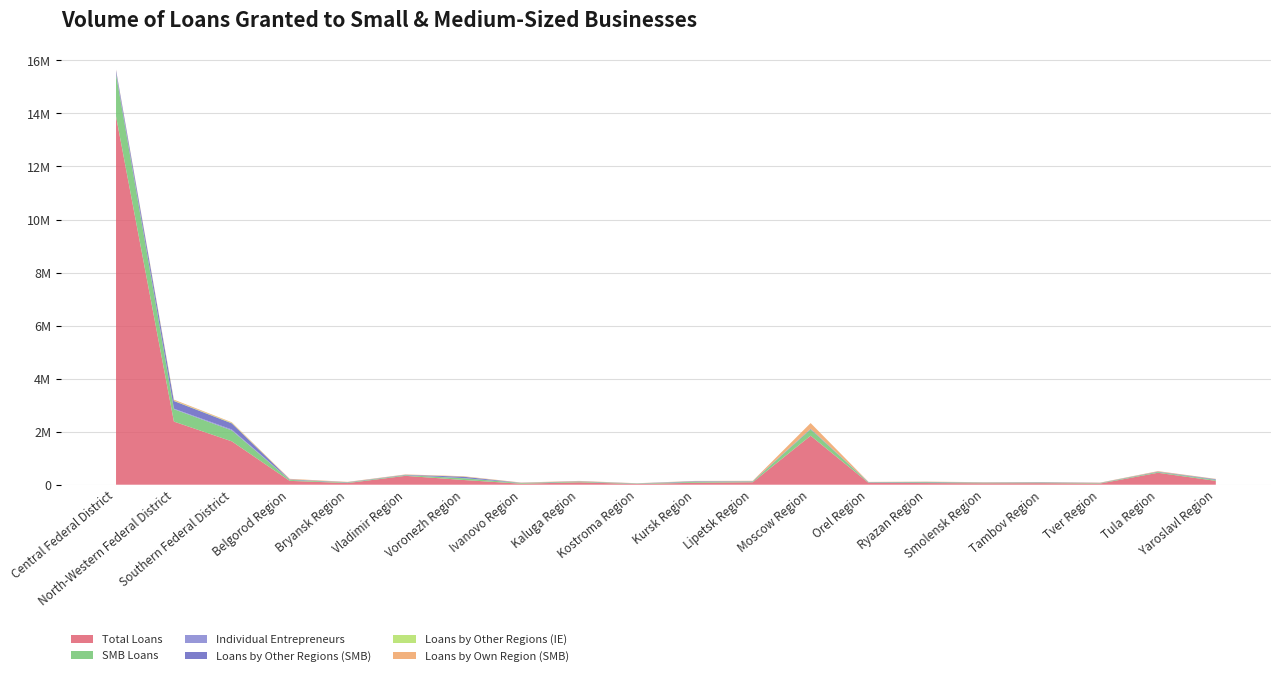

Reading left to right, extract all data points from this chart.

Total Loans: Central Federal District=13891688	North-Western Federal District=2380609	Southern Federal District=1635462	Belgorod Region=145484	Bryansk Region=62804	Vladimir Region=334562	Voronezh Region=178688	Ivanovo Region=38167	Kaluga Region=90757	Kostroma Region=27584	Kursk Region=74151	Lipetsk Region=93181	Moscow Region=1847220	Orel Region=70762	Ryazan Region=62262	Smolensk Region=53628	Tambov Region=57882	Tver Region=44053	Tula Region=450601	Yaroslavl Region=144415
SMB Loans: Central Federal District=1593630	North-Western Federal District=467711	Southern Federal District=412571	Belgorod Region=37018	Bryansk Region=19922	Vladimir Region=24711	Voronezh Region=66632	Ivanovo Region=24650	Kaluga Region=25335	Kostroma Region=13691	Kursk Region=34223	Lipetsk Region=26383	Moscow Region=236772	Orel Region=16257	Ryazan Region=30036	Smolensk Region=19289	Tambov Region=20335	Tver Region=16941	Tula Region=29511	Yaroslavl Region=36894
Individual Entrepreneurs: Central Federal District=58365	North-Western Federal District=20914	Southern Federal District=35290	Belgorod Region=4268	Bryansk Region=3308	Vladimir Region=3256	Voronezh Region=4898	Ivanovo Region=2629	Kaluga Region=1883	Kostroma Region=2547	Kursk Region=6842	Lipetsk Region=2073	Moscow Region=5039	Orel Region=1856	Ryazan Region=2623	Smolensk Region=1818	Tambov Region=1468	Tver Region=1050	Tula Region=2960	Yaroslavl Region=3211
Loans by Other Regions (SMB): Central Federal District=85239	North-Western Federal District=287936	Southern Federal District=230772	Belgorod Region=14551	Bryansk Region=9283	Vladimir Region=12066	Voronezh Region=51980	Ivanovo Region=6458	Kaluga Region=10858	Kostroma Region=5286	Kursk Region=16274	Lipetsk Region=11436	Moscow Region=20598	Orel Region=9880	Ryazan Region=10816	Smolensk Region=9661	Tambov Region=13324	Tver Region=7490	Tula Region=12177	Yaroslavl Region=22070
Loans by Other Regions (IE): Central Federal District=1483	North-Western Federal District=15471	Southern Federal District=20009	Belgorod Region=1658	Bryansk Region=1473	Vladimir Region=1585	Voronezh Region=3853	Ivanovo Region=887	Kaluga Region=844	Kostroma Region=1765	Kursk Region=3797	Lipetsk Region=1395	Moscow Region=588	Orel Region=1115	Ryazan Region=1037	Smolensk Region=703	Tambov Region=1061	Tver Region=497	Tula Region=779	Yaroslavl Region=1898
Loans by Own Region (SMB): Central Federal District=20461	North-Western Federal District=35071	Southern Federal District=20558	Belgorod Region=18892	Bryansk Region=10638	Vladimir Region=11550	Voronezh Region=14652	Ivanovo Region=9259	Kaluga Region=13711	Kostroma Region=4548	Kursk Region=7478	Lipetsk Region=12404	Moscow Region=213884	Orel Region=6377	Ryazan Region=9265	Smolensk Region=9628	Tambov Region=6315	Tver Region=9028	Tula Region=16523	Yaroslavl Region=11281